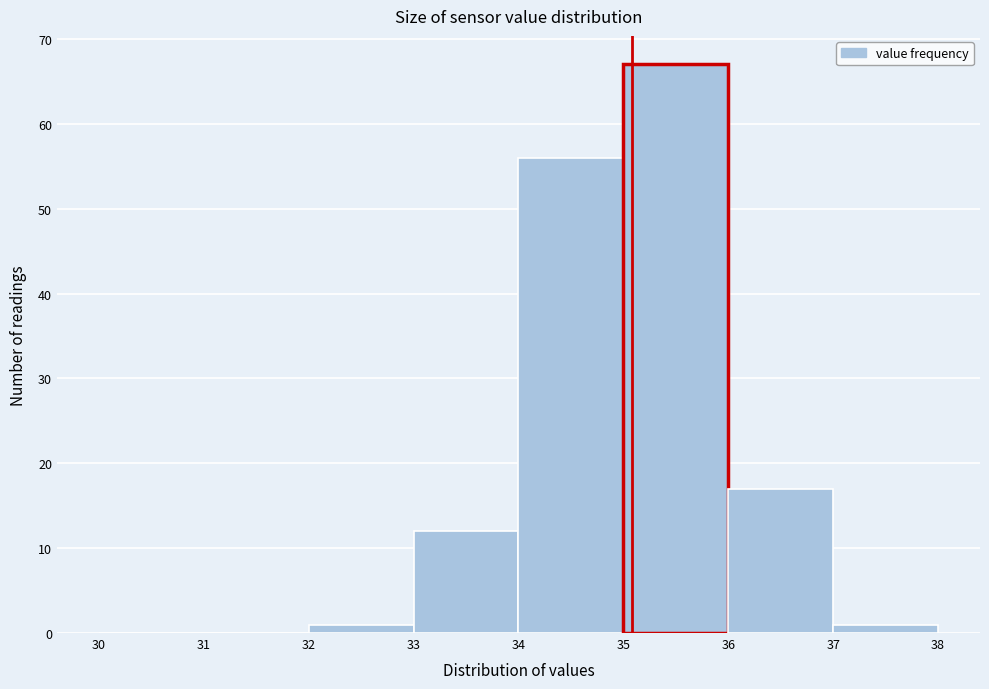

What is the height of the bar covering 32 to 33 on the x-axis? The values are not printed on the chart, so give them approximately, as read against the axis.

1